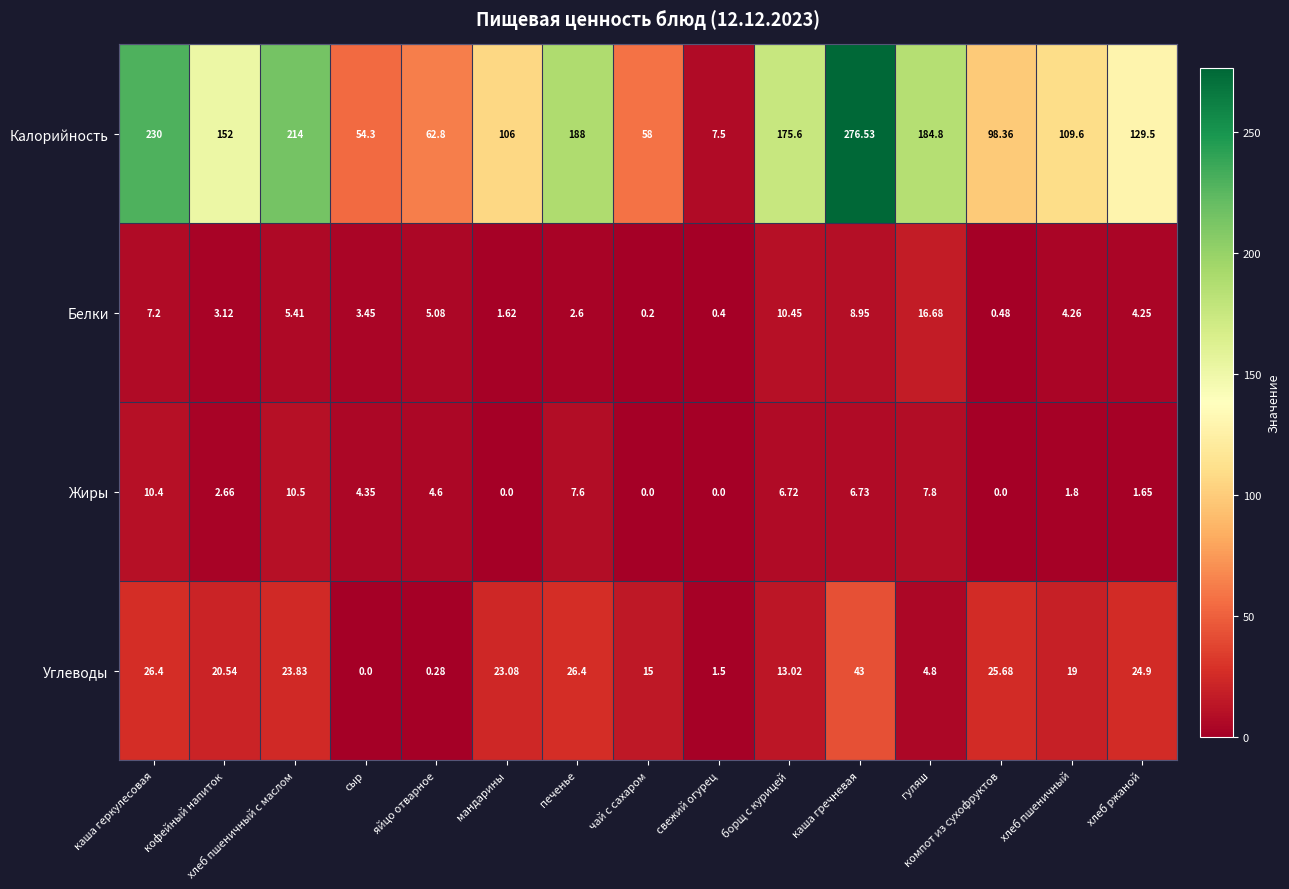

Which category has the highest value across all series?

каша гречневая